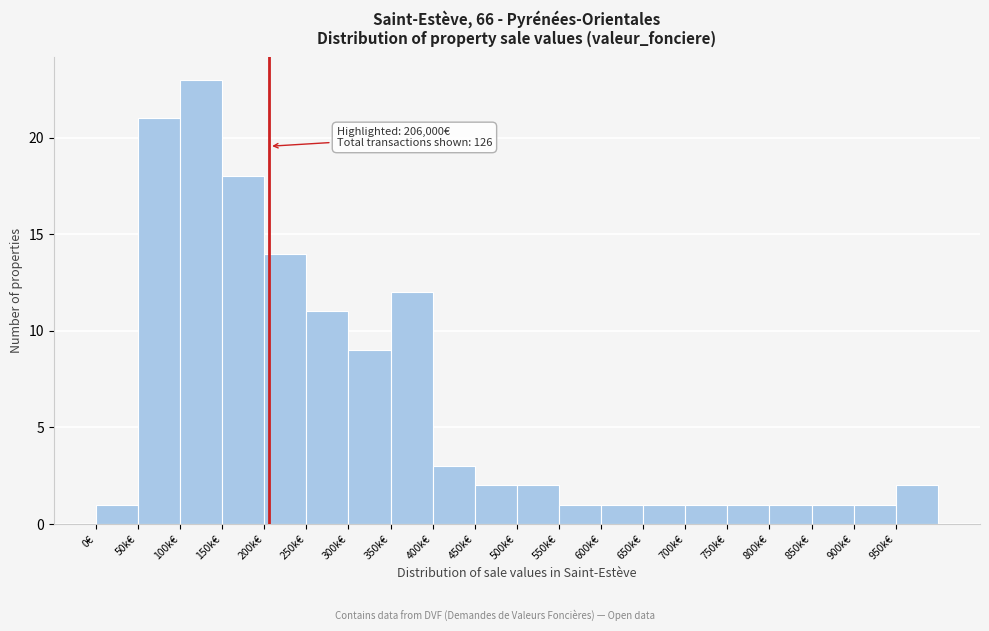

Reading left to right, transcribe all the data shown in this chart.

1	21	23	18	14	11	9	12	3	2	2	1	1	1	1	1	1	1	1	2